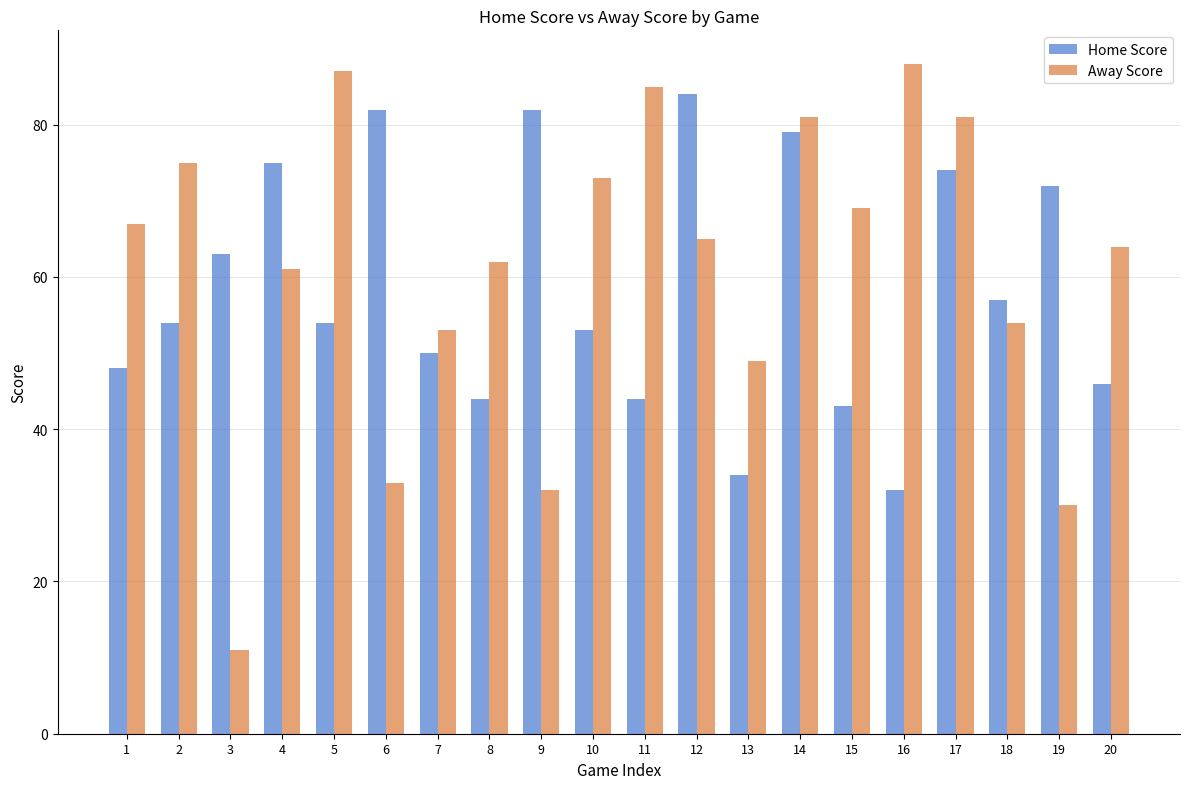

What is the difference between the maximum and minimum values in the Away Score series?

77